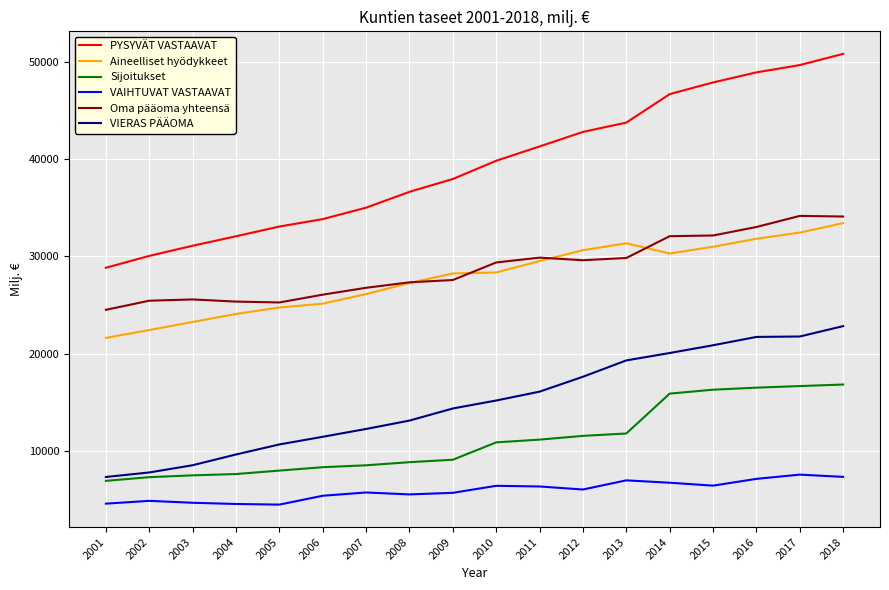

What is the minimum value shown in the chart?

4473.5